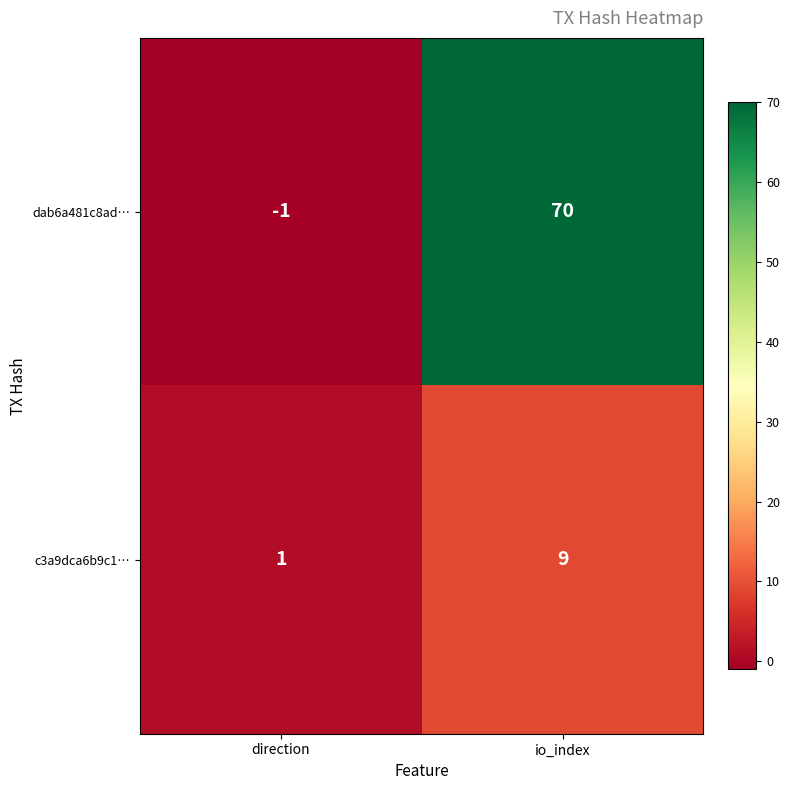

List the series in order of their peak value, highest first.

dab6a481c8ad…, c3a9dca6b9c1…